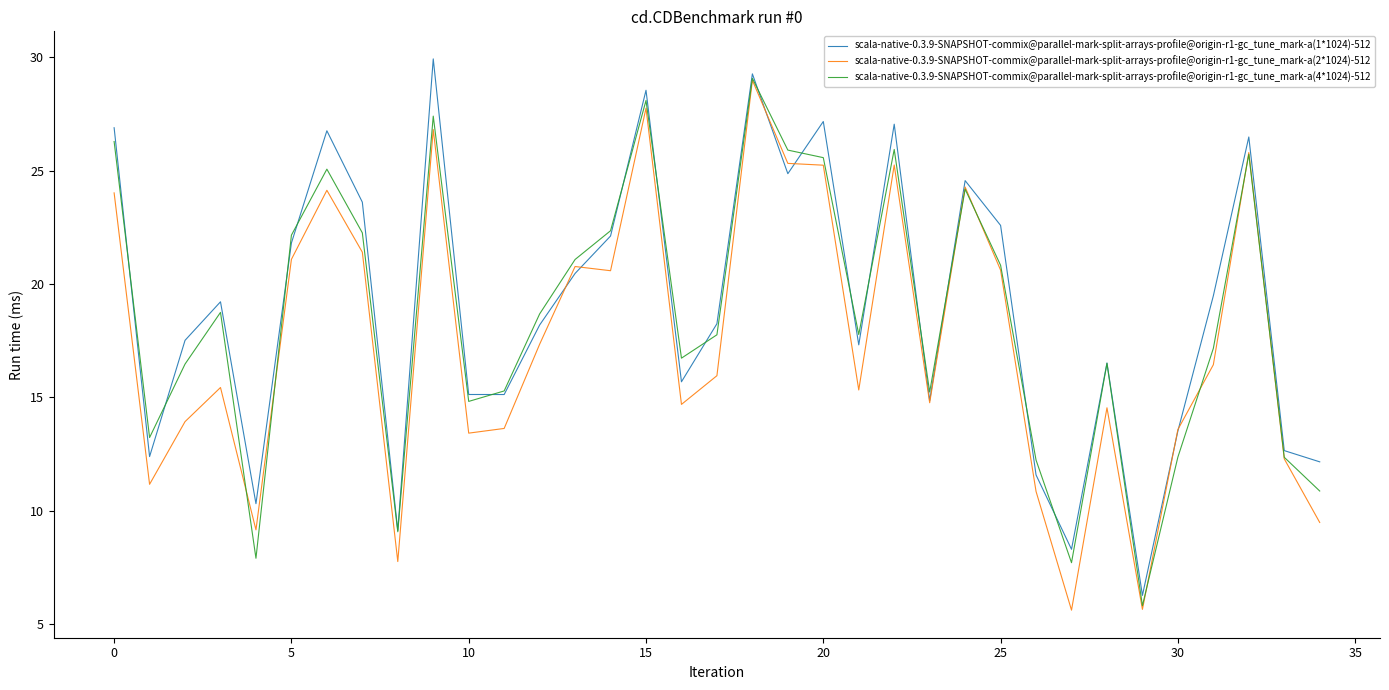

Which series has the largest range (max minus min)?

scala-native-0.3.9-SNAPSHOT-commix@parallel-mark-split-arrays-profile@origin-r1-gc_tune_mark-a(1*1024)-512